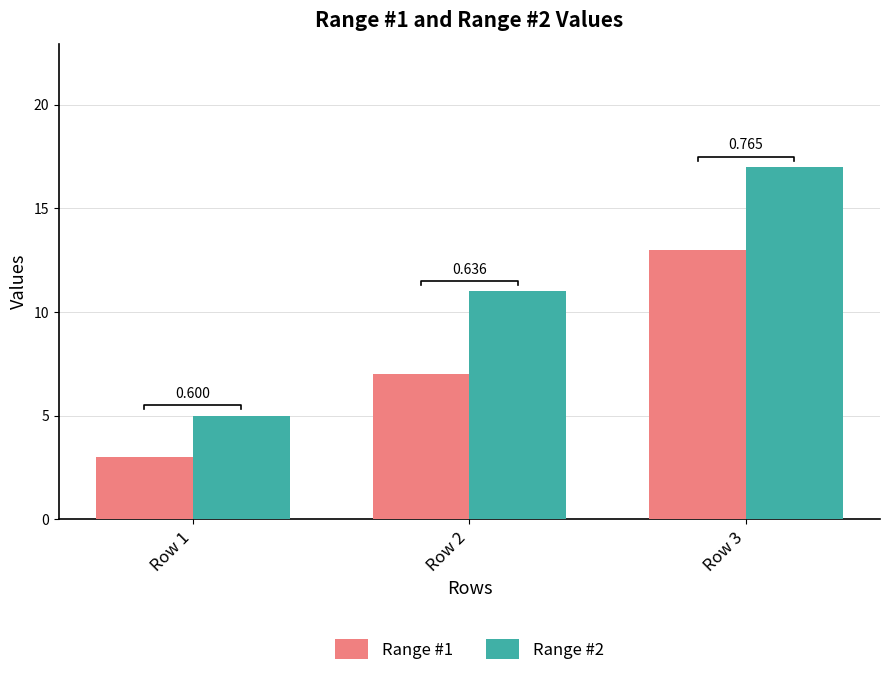

How many bars are there in each group?

2